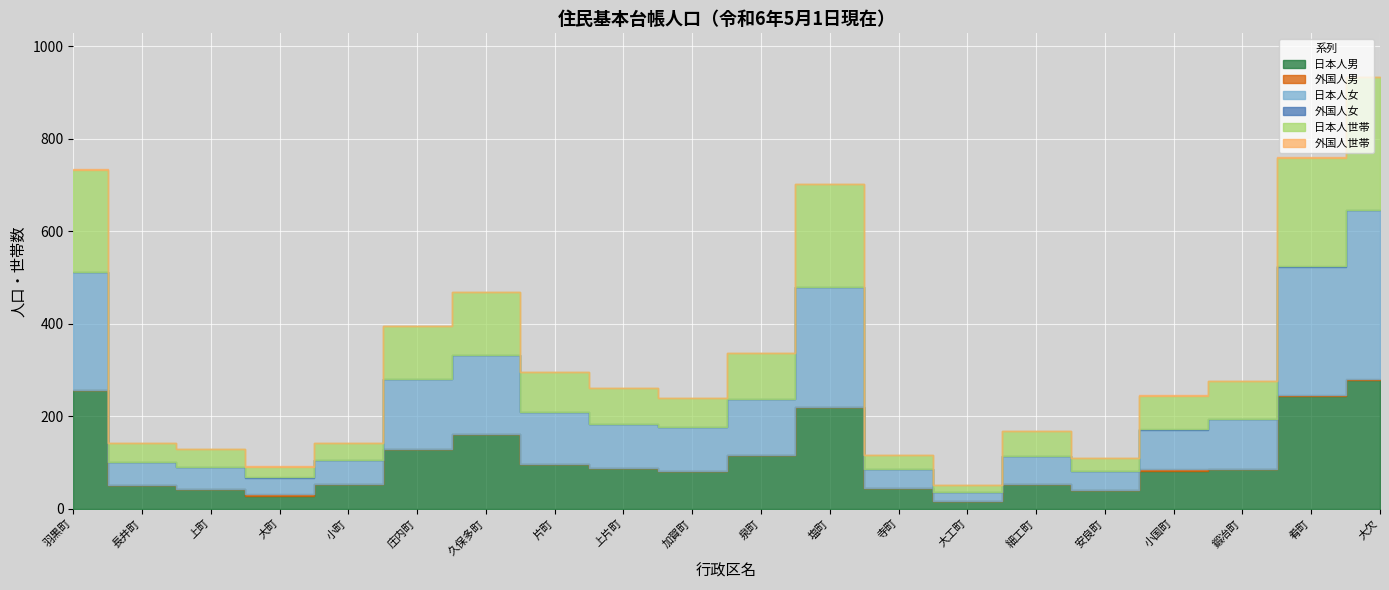

What is the value of the 外国人世帯 point at the 20th from the left?

2